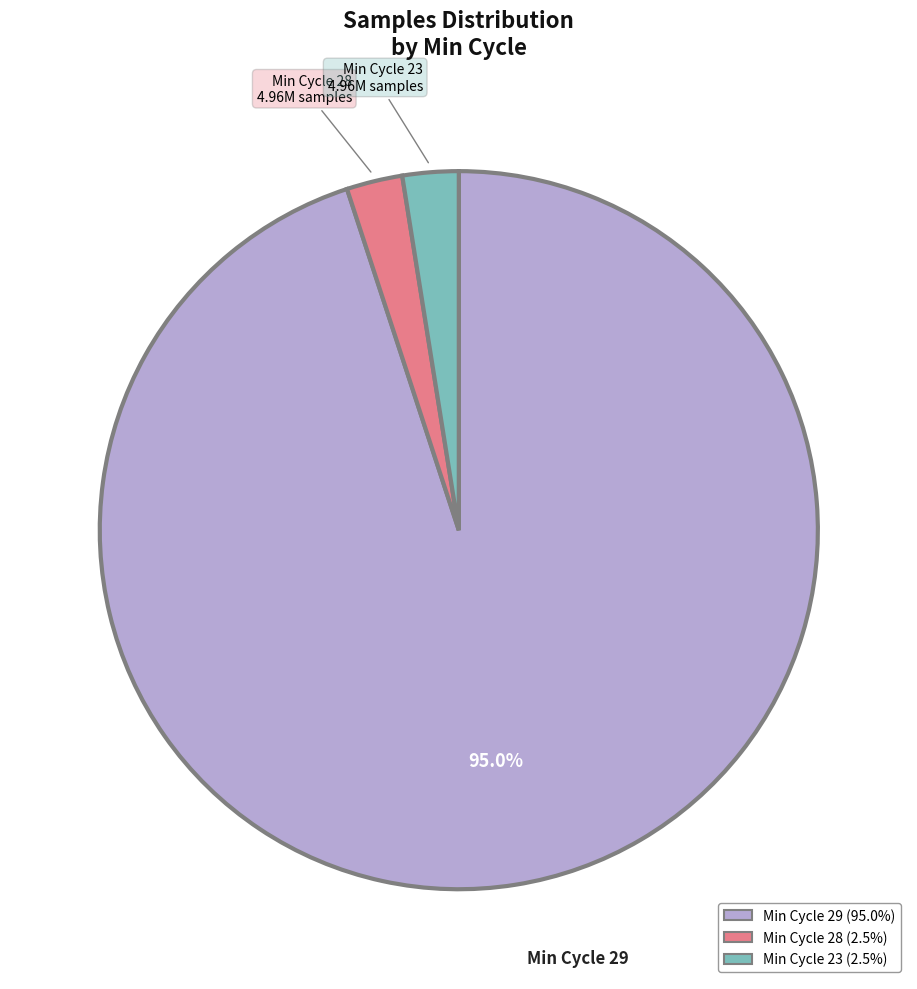

Does any single category account for the majority?

Yes